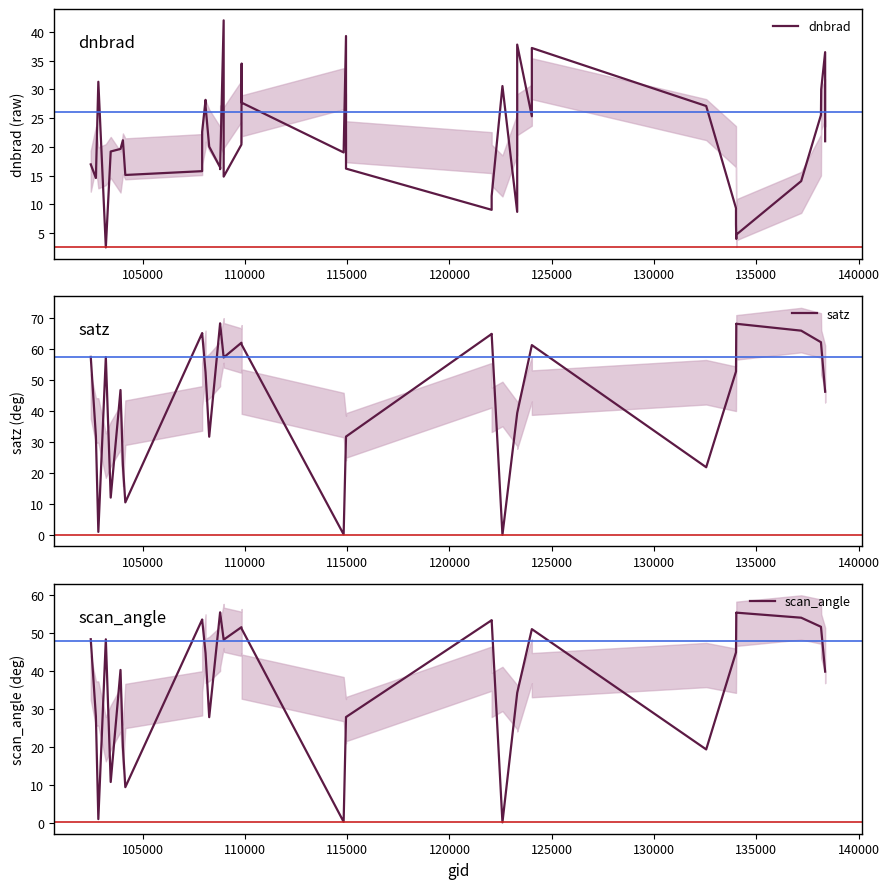

What are all the series names shown in the legend?

dnbrad, satz, scan_angle